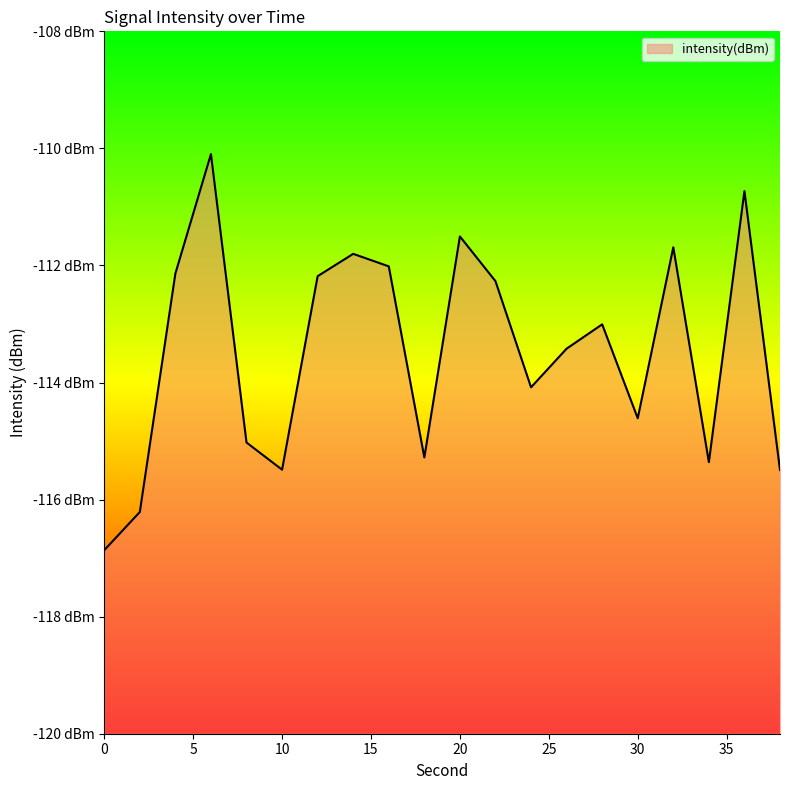

Rank the categories by value from lowest to highest.

0, 2, 38, 10, 34, 18, 8, 30, 24, 26, 28, 22, 12, 4, 16, 14, 32, 20, 36, 6